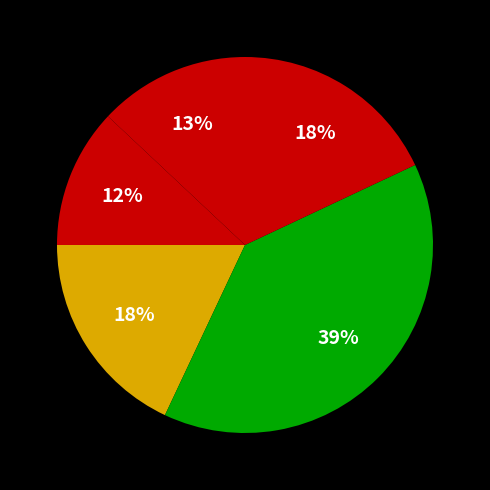

Which slice is the largest?

Somewhat trust